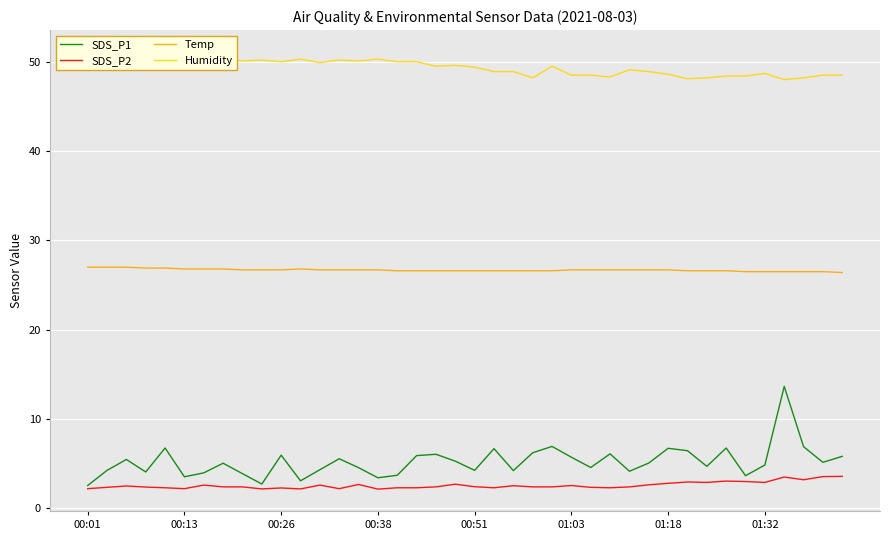

At 29, list the series in order from smallest to largest.

SDS_P2, SDS_P1, Temp, Humidity